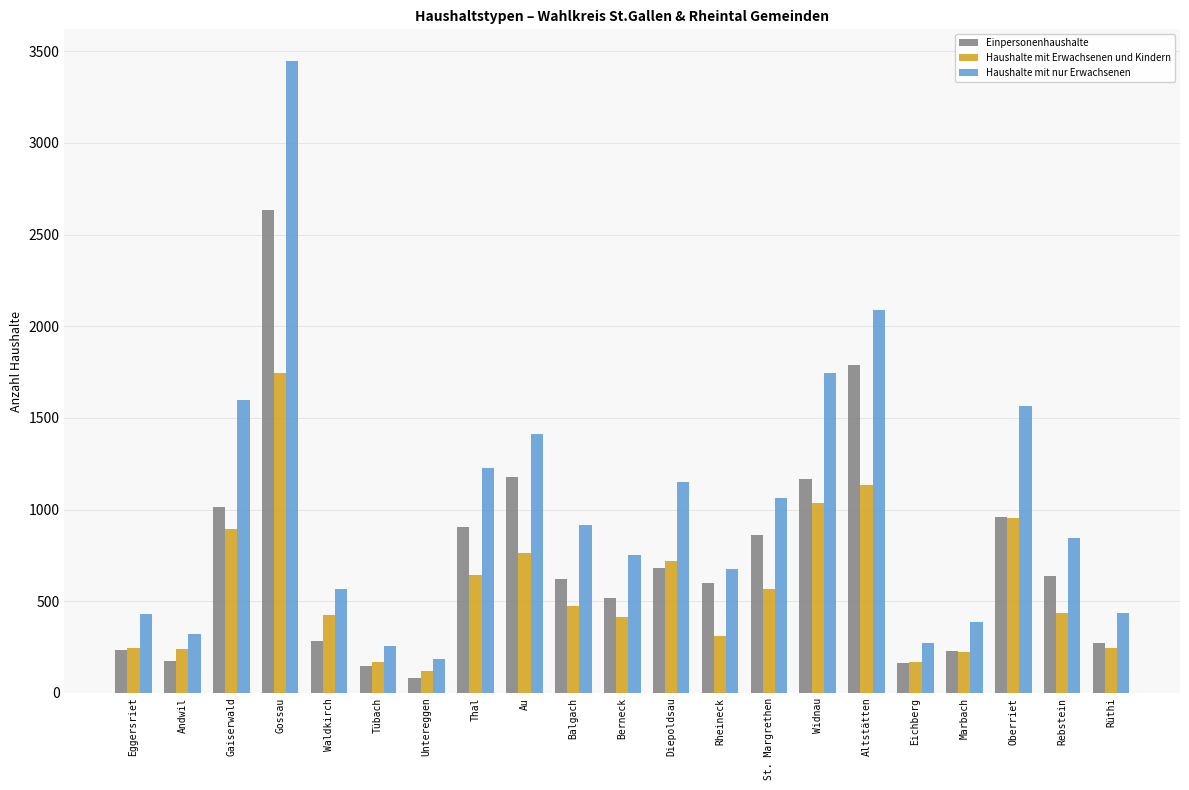

Which category has the lowest value in the Einpersonenhaushalte series?

Untereggen